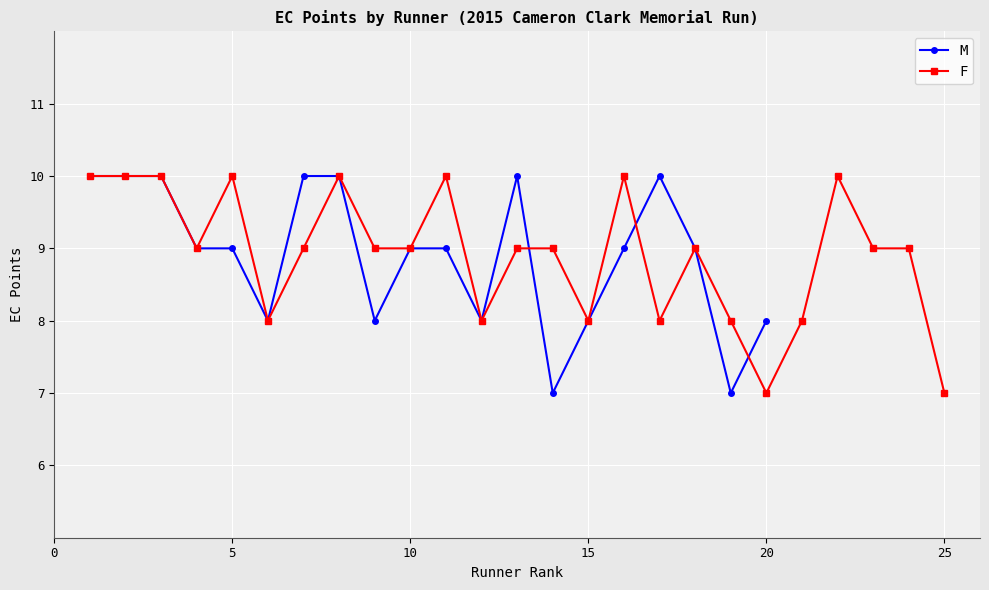

True or false: F has more than 1 points higher than both neighbors.

True